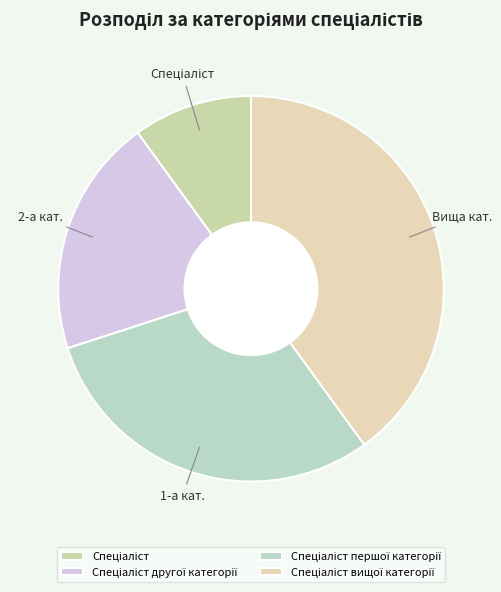

To the nearest percent, what is the difference between the largest and smallest slice percentages?

30%